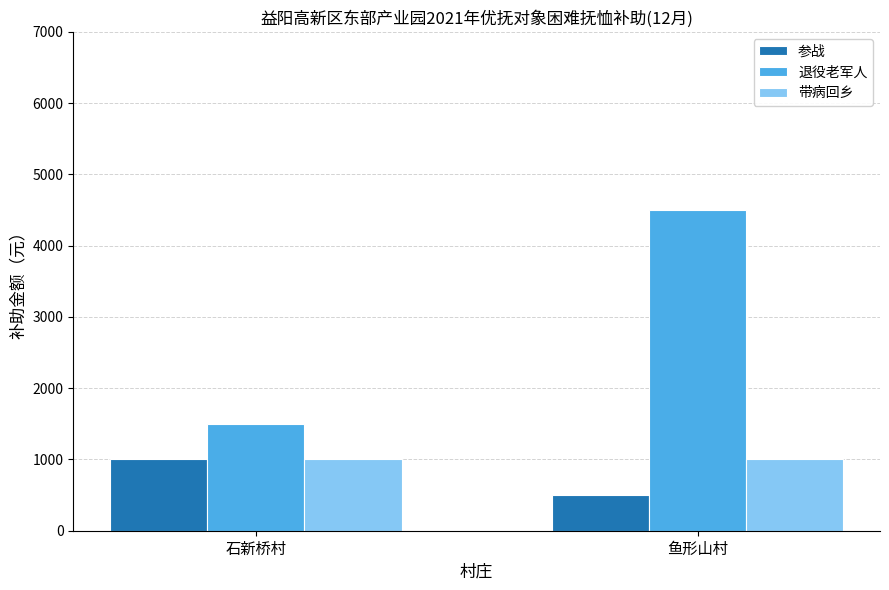

Rank the categories by 参战 value from highest to lowest.

石新桥村, 鱼形山村